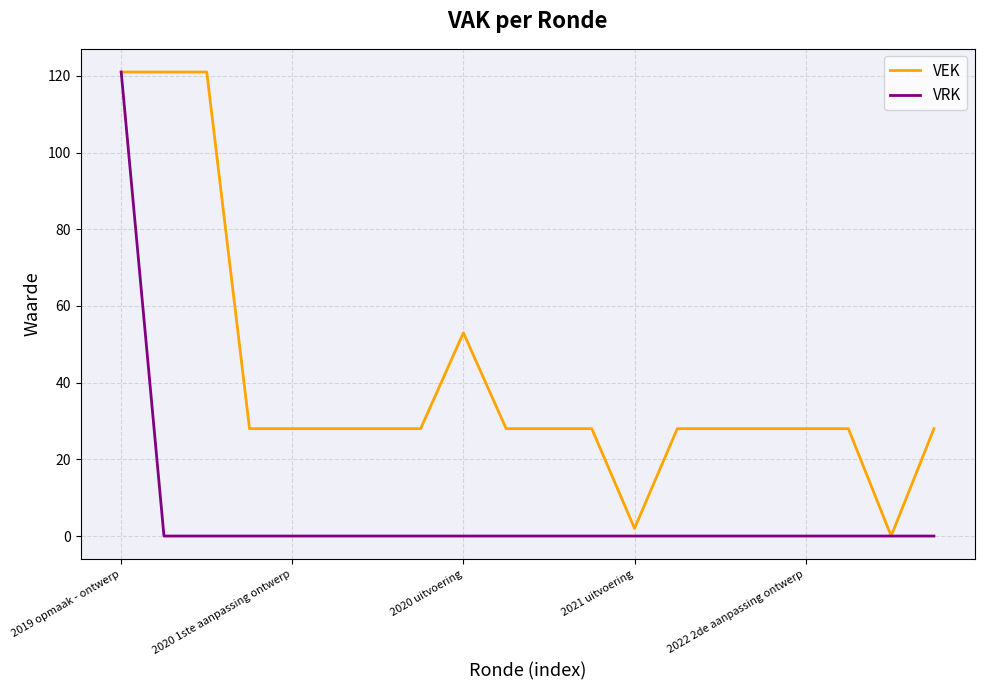

What is the maximum value for VRK?

121